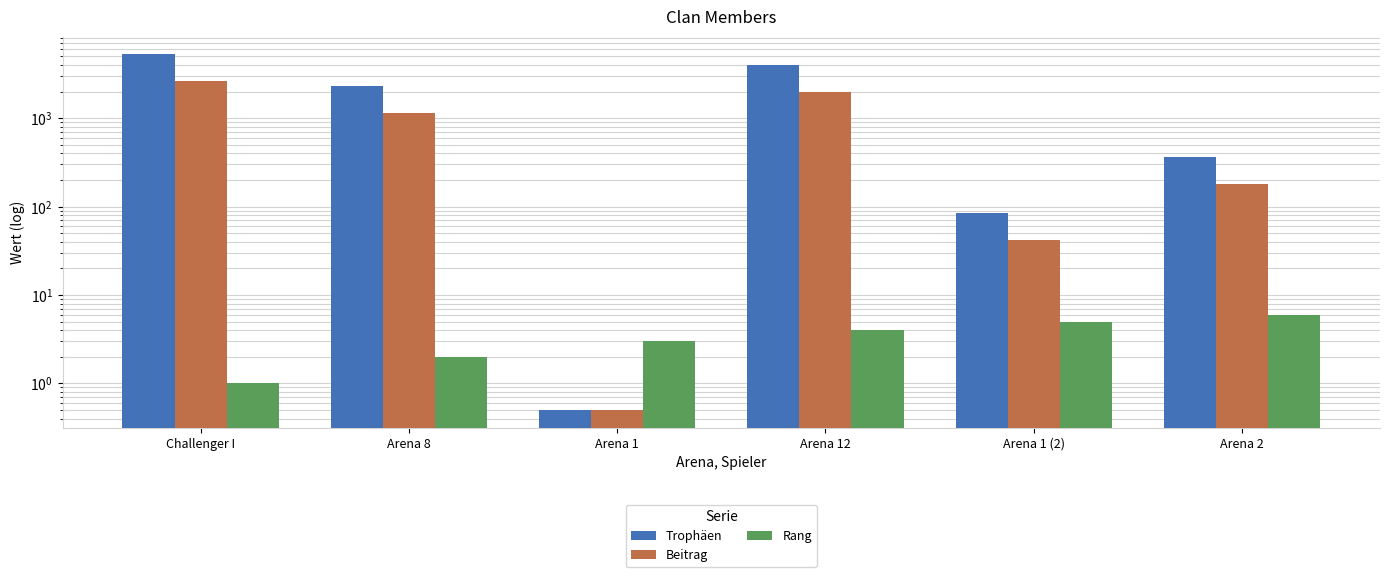

What is the label of the 5th bar from the left?

Arena 1 (2)